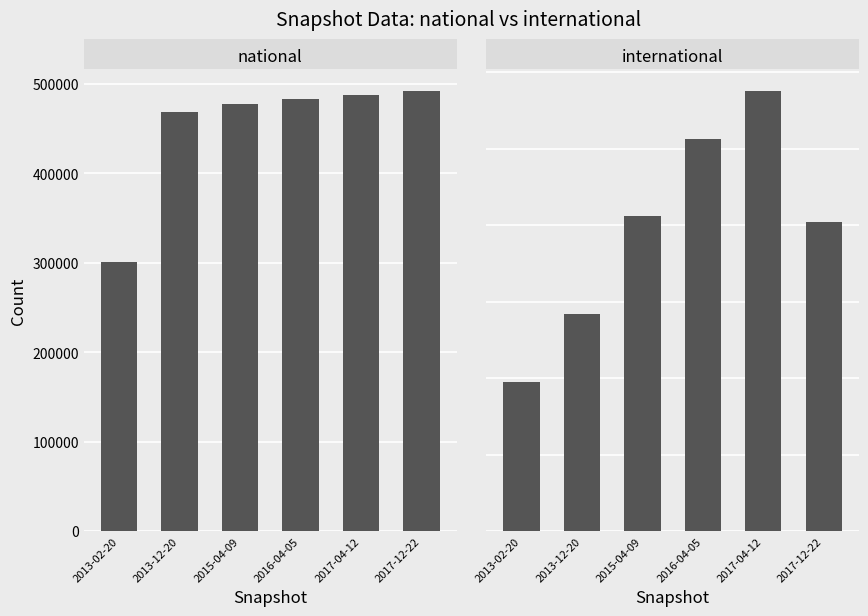

Is the value of international at 2015-04-09 greater than the value of national at 2013-12-20?

No